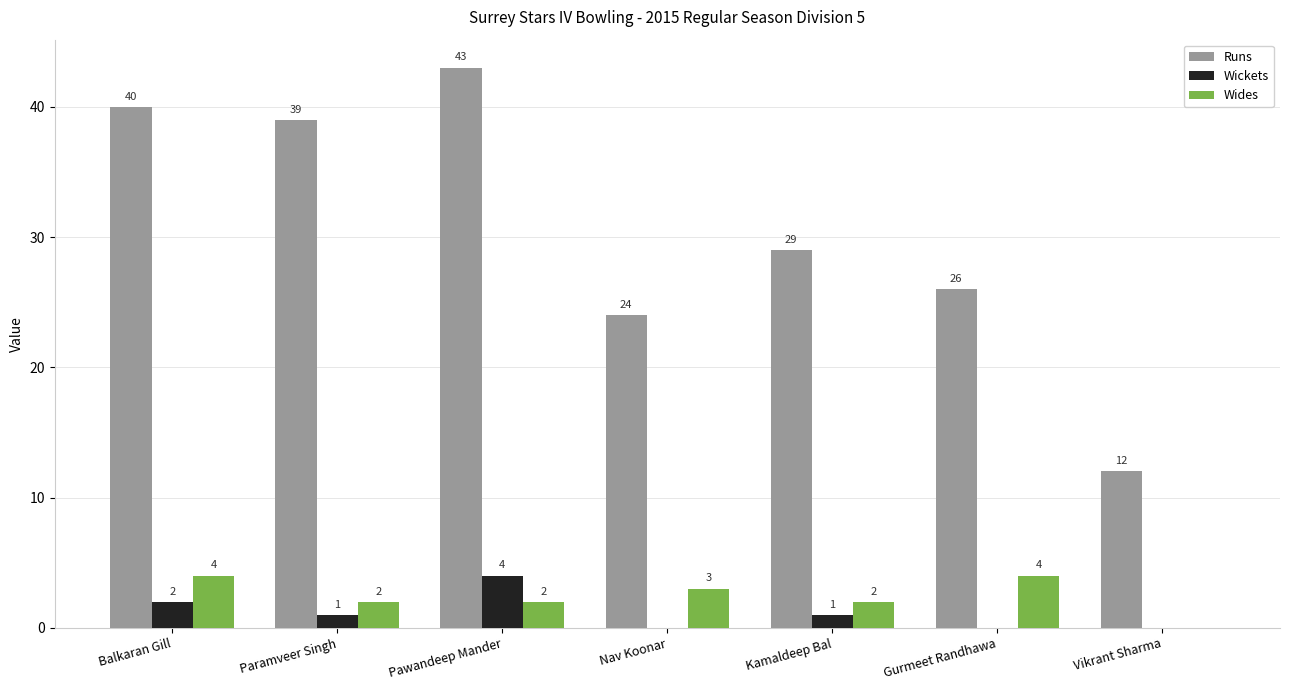

Which label corresponds to the largest value in the chart?

Pawandeep Mander